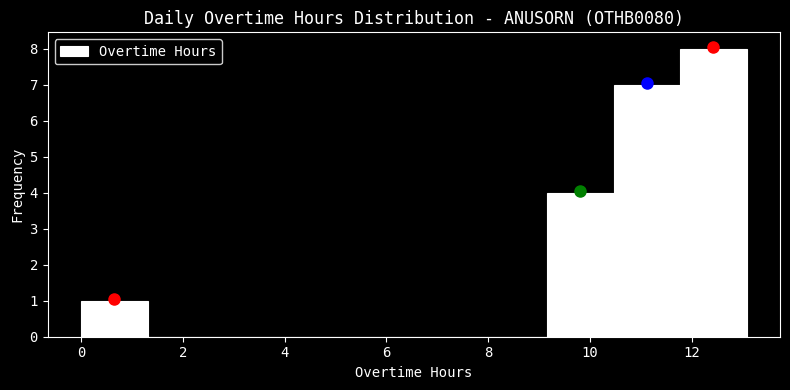

Reading left to right, transcribe this chart: for each bar, give the range it covers on the x-axis and its height. Neither the bar edges nor the heights are printed on the chart, so give them approximately, as read against the axes.

0.0 to 1.4: 1
1.4 to 2.6: 0
2.6 to 4.0: 0
4.0 to 5.2: 0
5.2 to 6.6: 0
6.6 to 7.8: 0
7.8 to 9.2: 0
9.2 to 10.4: 4
10.4 to 11.8: 7
11.8 to 13.0: 8